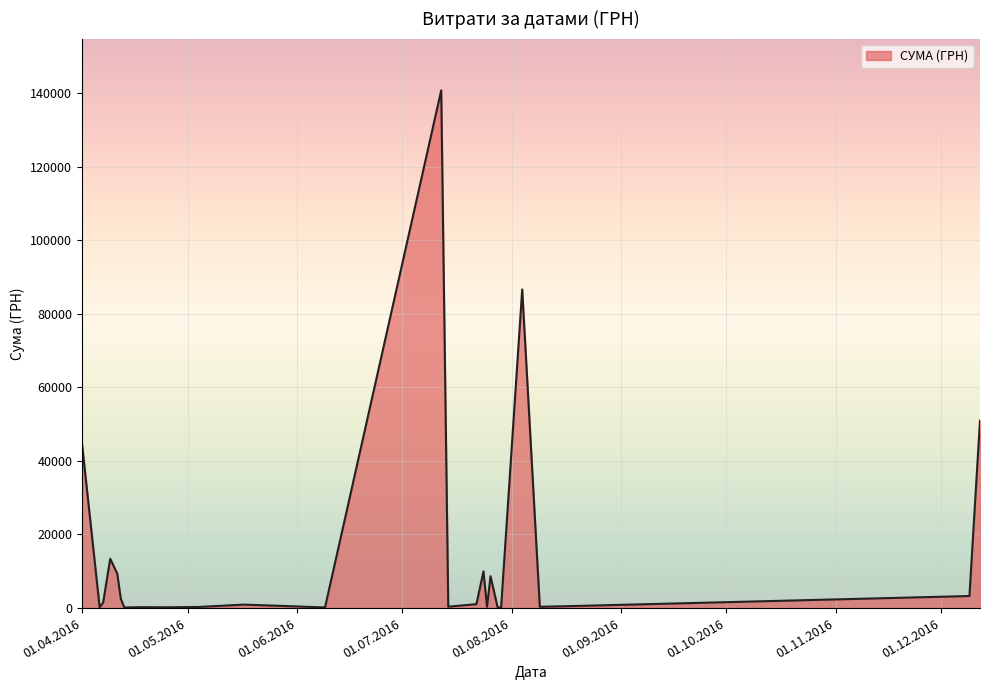

What is the maximum value shown in the chart?

140706.2